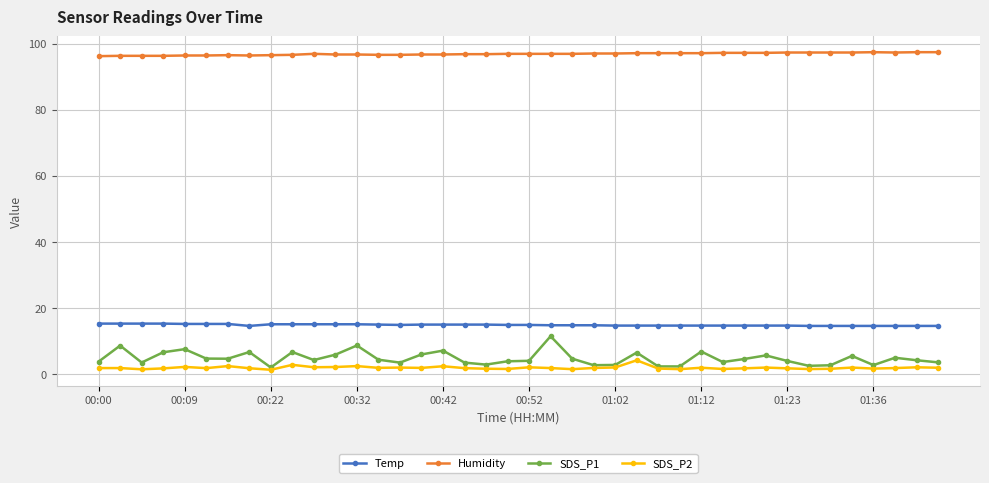

True or false: SDS_P1 and Temp intersect in this chart.

False